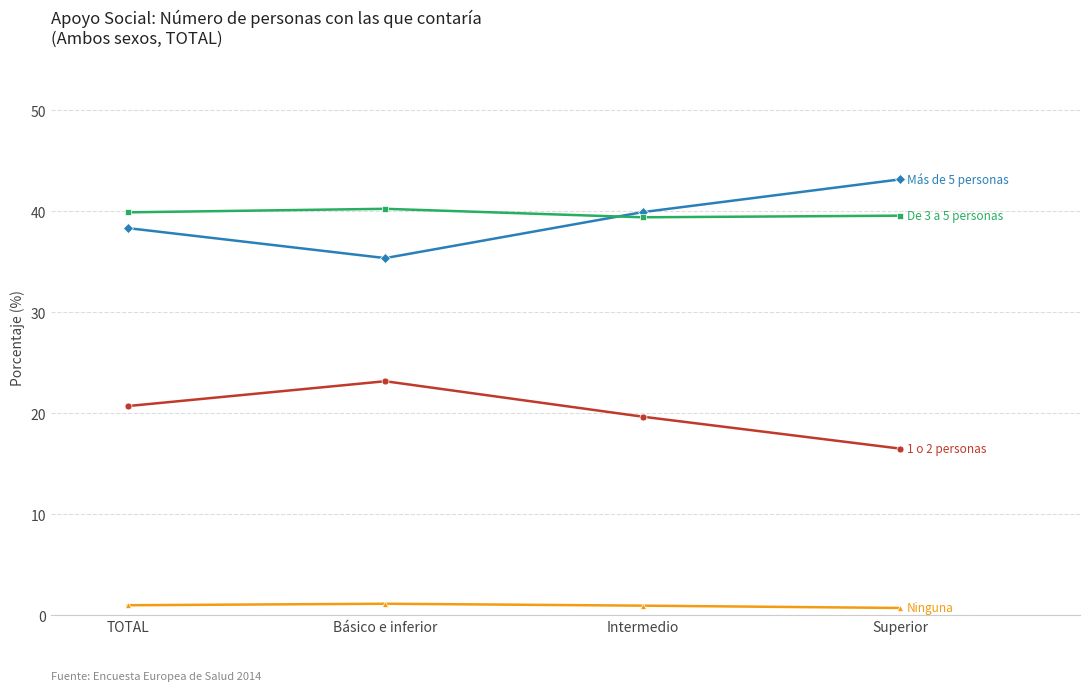

What is the total value across all series at Básico e inferior?

100.0